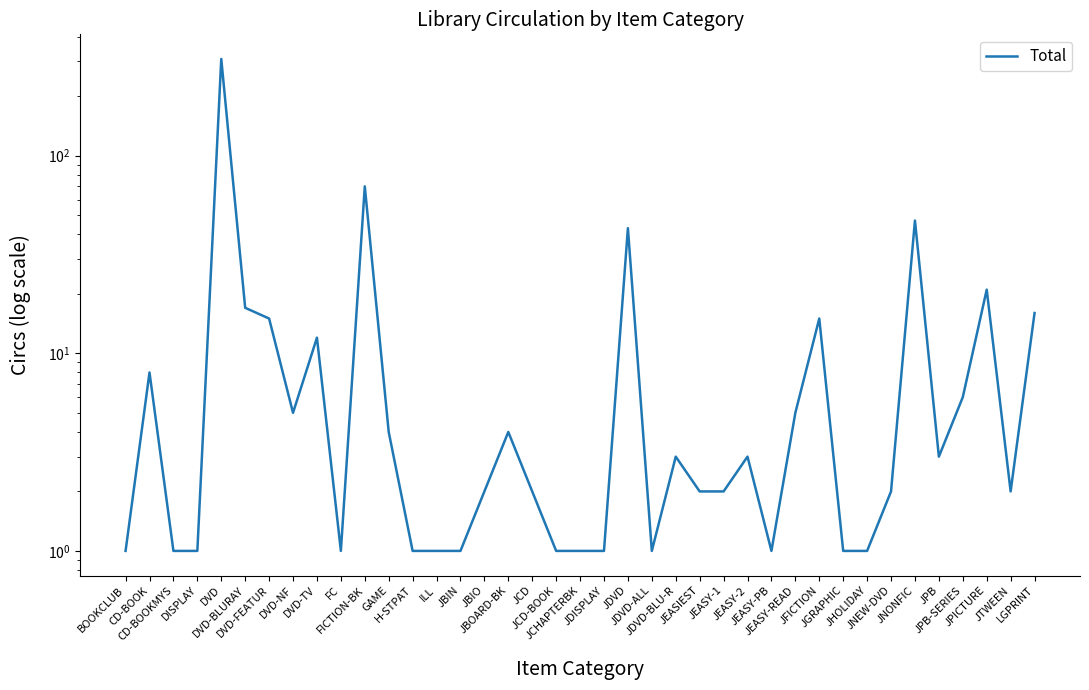

Which label corresponds to the smallest value in the chart?

BOOKCLUB